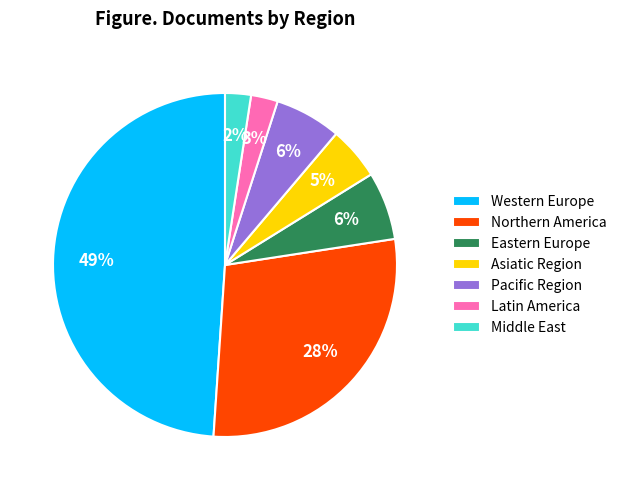

To the nearest percent, what portion does Middle East represent?

2%